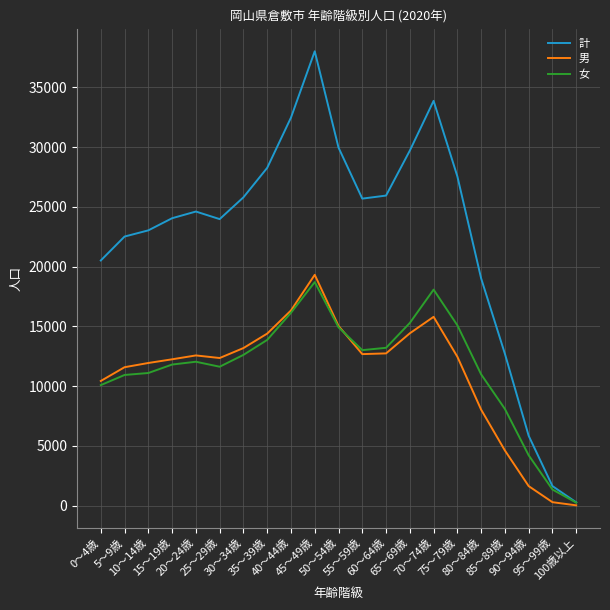

How many interior local valleys does the 計 series have?

2